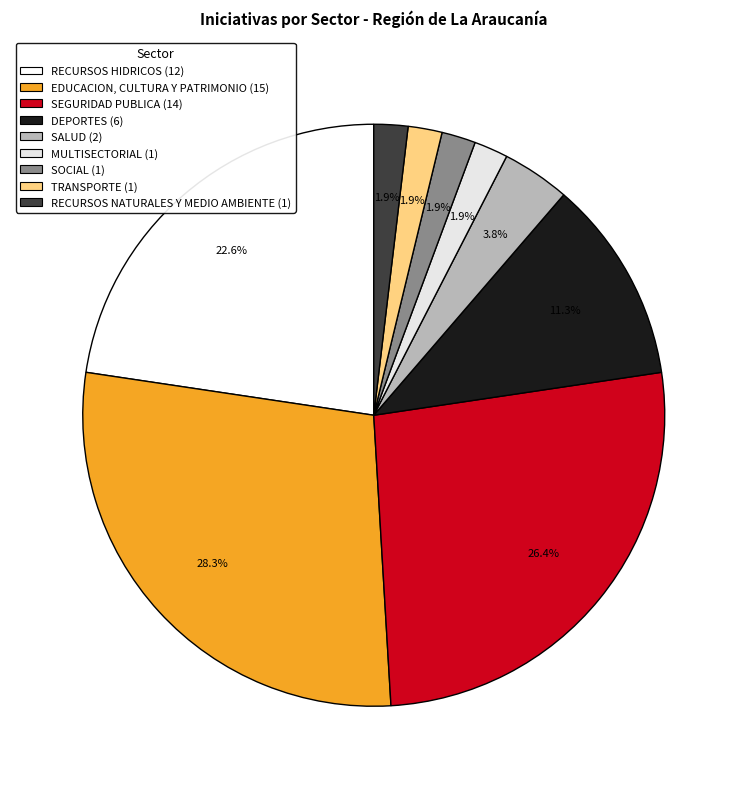

To the nearest percent, what portion does EDUCACION, CULTURA Y PATRIMONIO represent?

28%